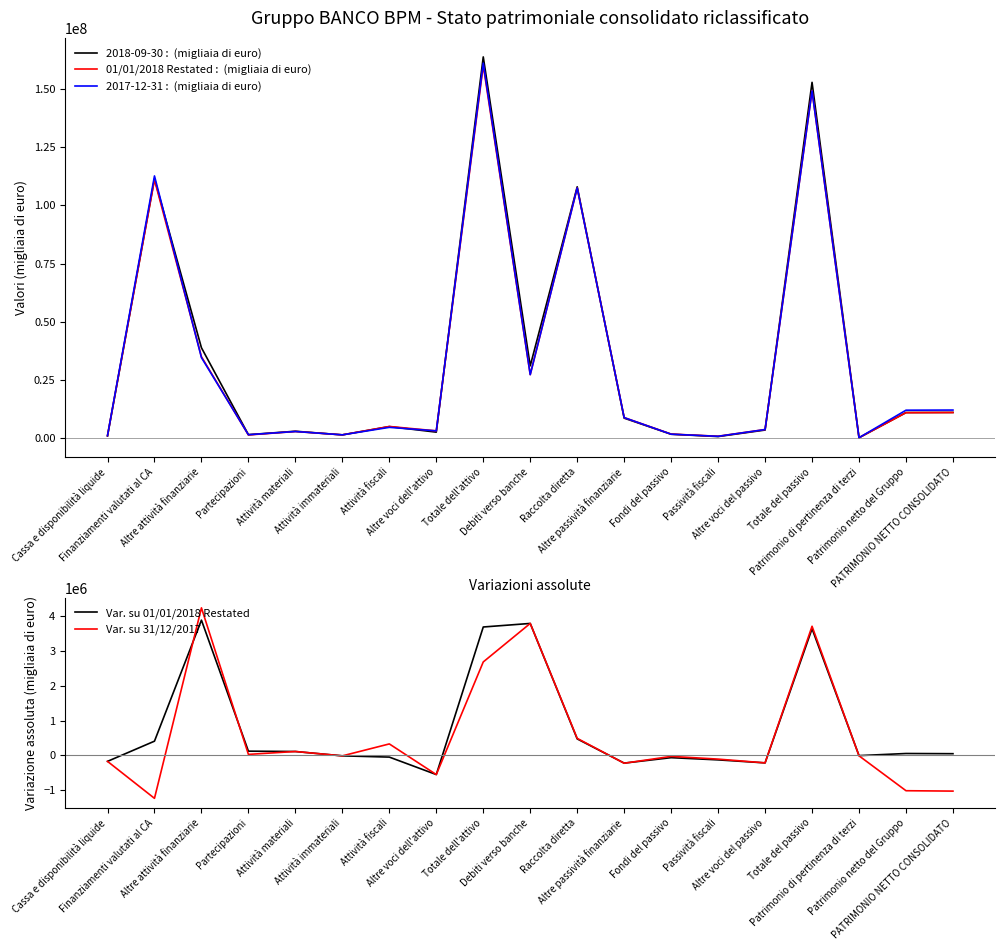

Which category has the highest value in the Var. su 31/12/2017 series?

Altre attività finanziarie